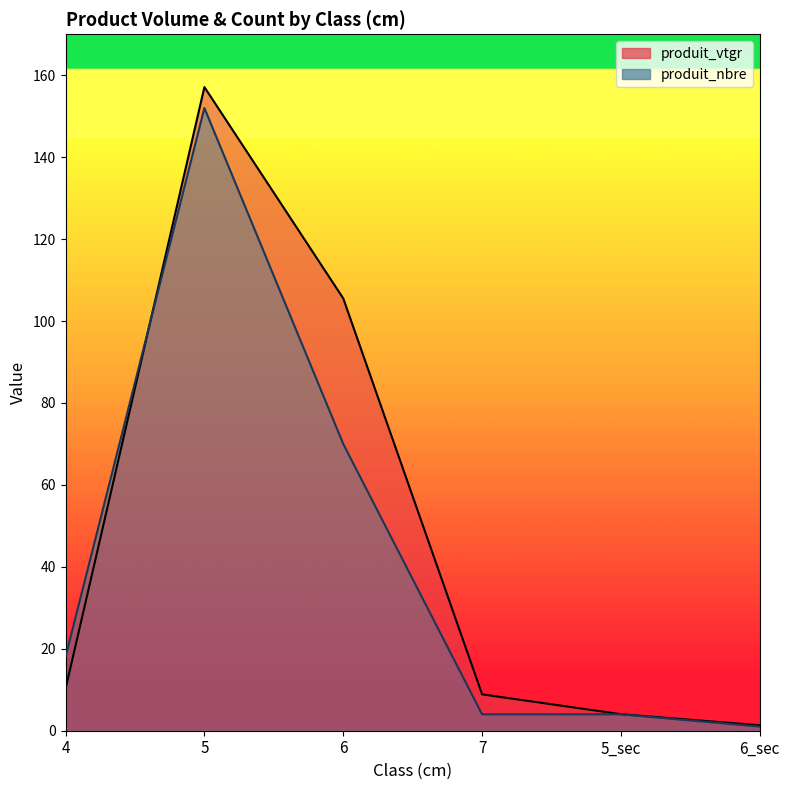

What is the value of the produit_vtgr point at the 6th from the left?

1.3